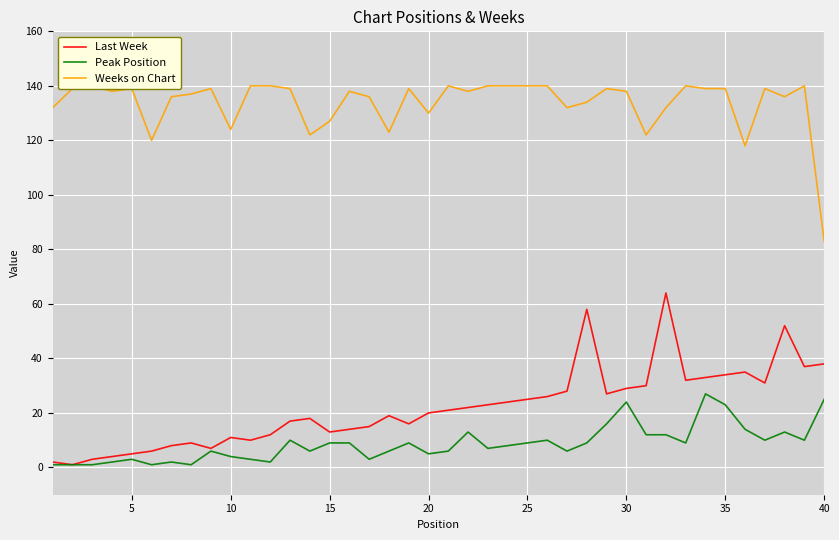

What is the average value of the Weeks on Chart series?

134